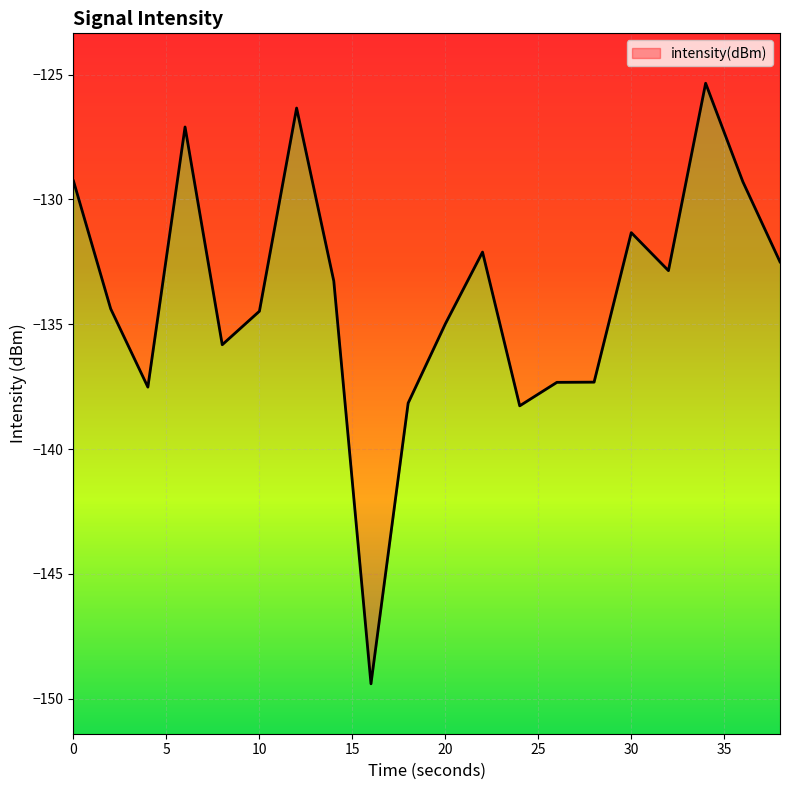

Where is the first local maximum?

6